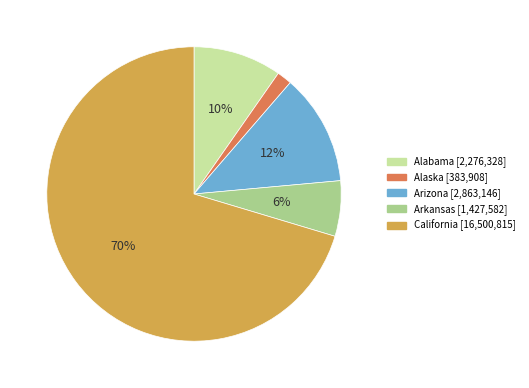

To the nearest percent, what is the combined percentage of Alaska and Arizona?

14%